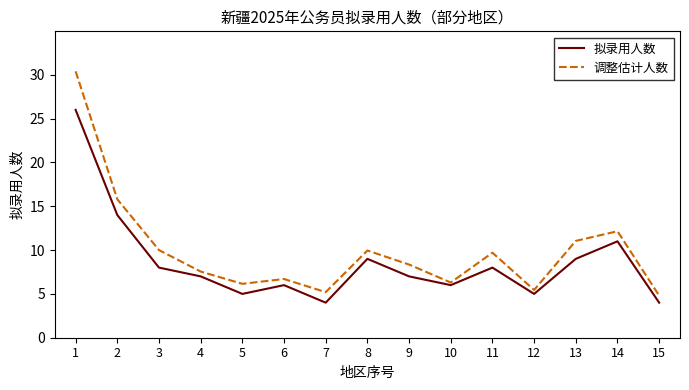

What is the maximum value for 调整估计人数?

30.4